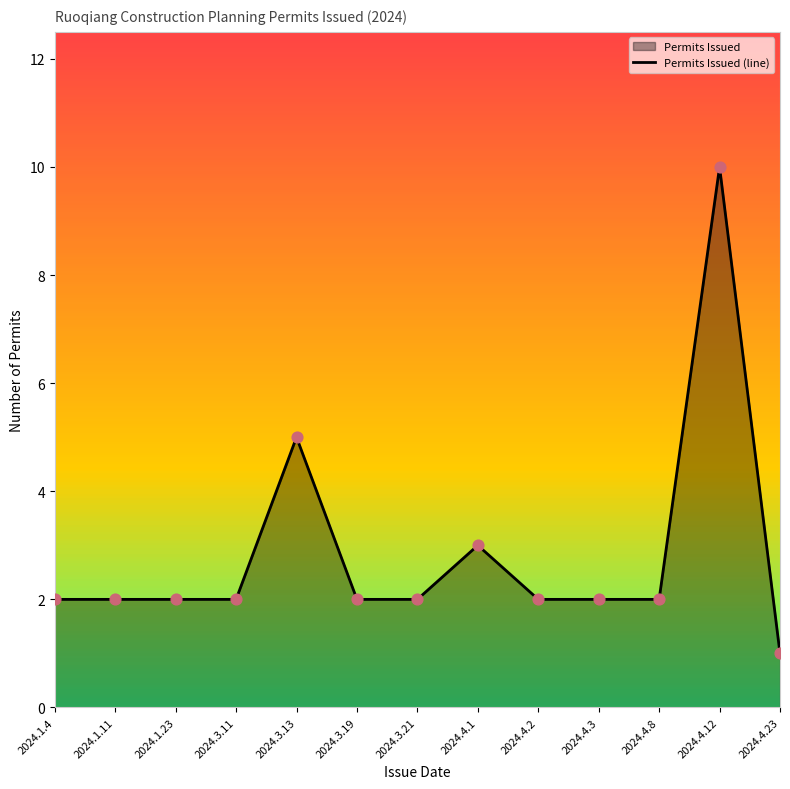

Which has a higher value, 2024.4.3 or 2024.3.11?

2024.4.3